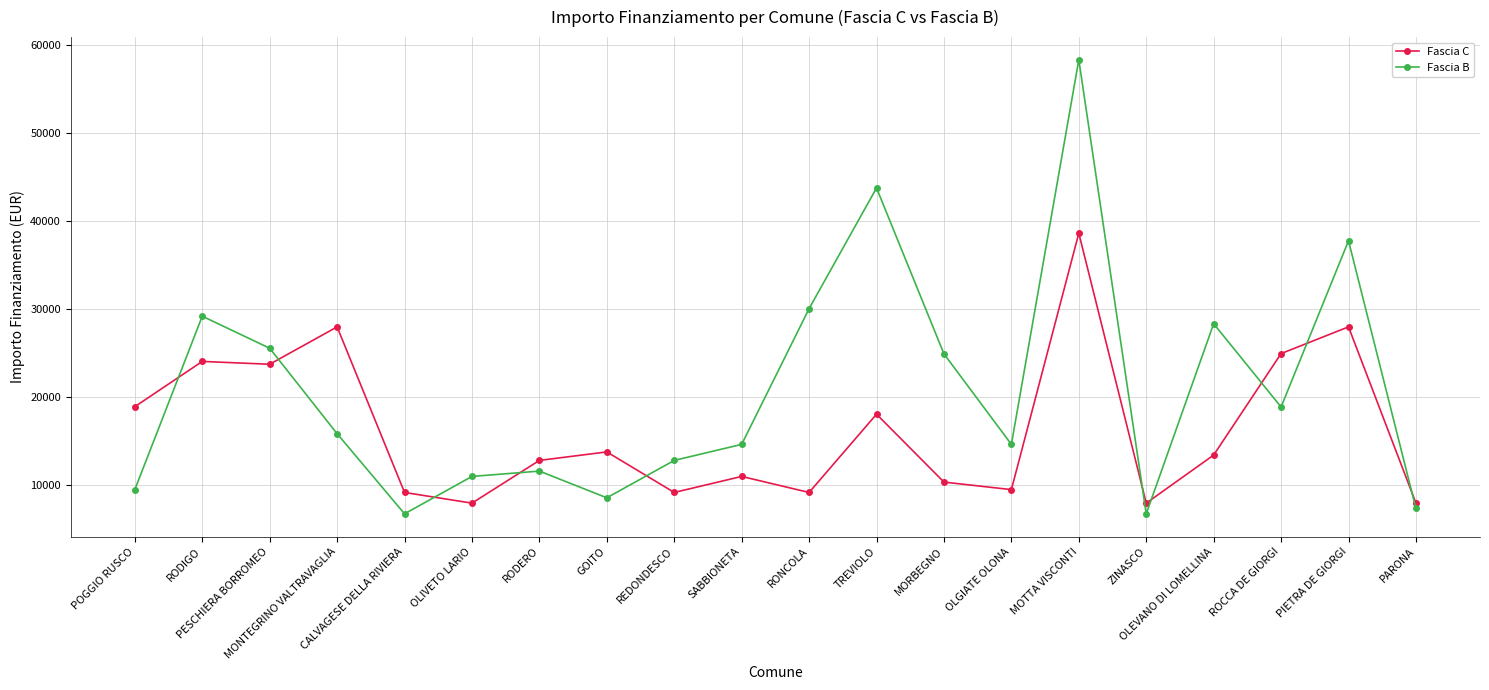

Reading right to left, extract all data points from this chart.

Fascia C: 7891	27922	24887	13354	7891	38565	9427	10284	17997	9105	10926	9105	13712	12747	7891	9105	27922	23673	23996	18854
Fascia B: 7284	37708	18817	28281	6677	58272	14568	24853	43707	29995	14568	12747	8498	11533	10926	6677	15782	25494	29136	9427